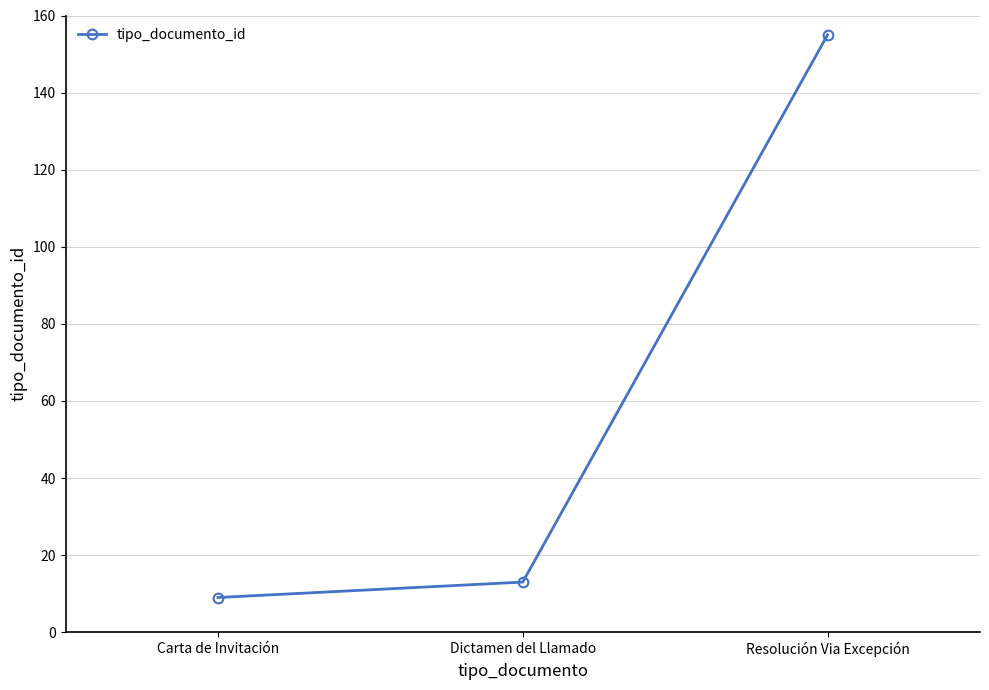

Reading left to right, extract all data points from this chart.

9	13	155